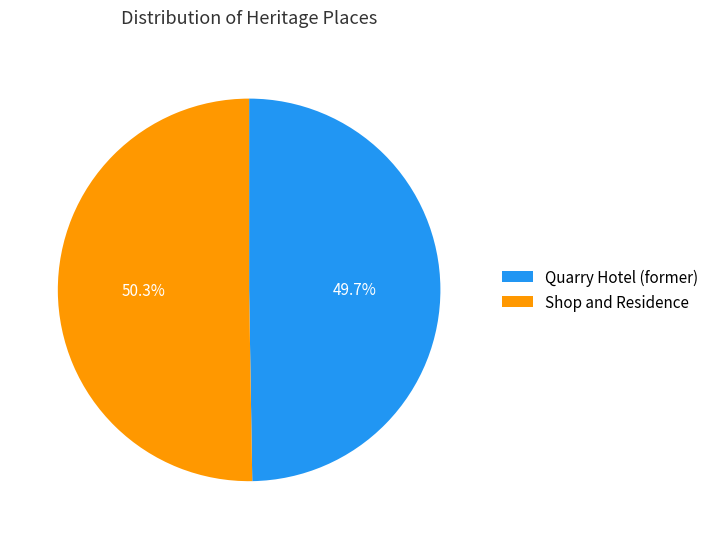

Count the number of slices in the pie.

2